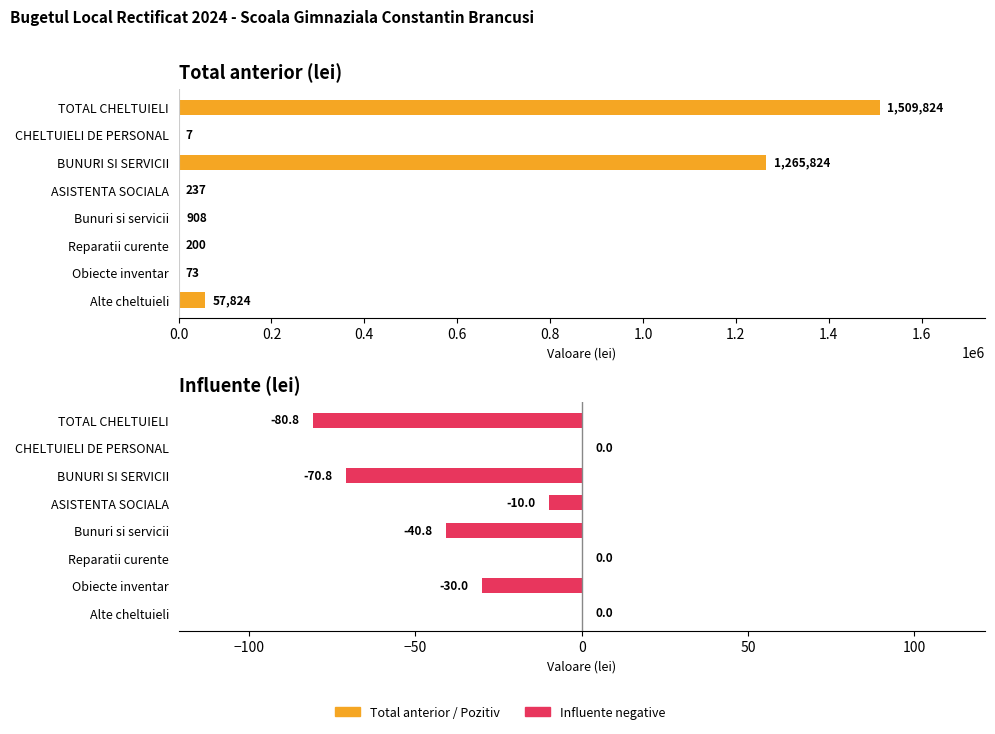

What is the average value of the Total anterior series?

354362.1